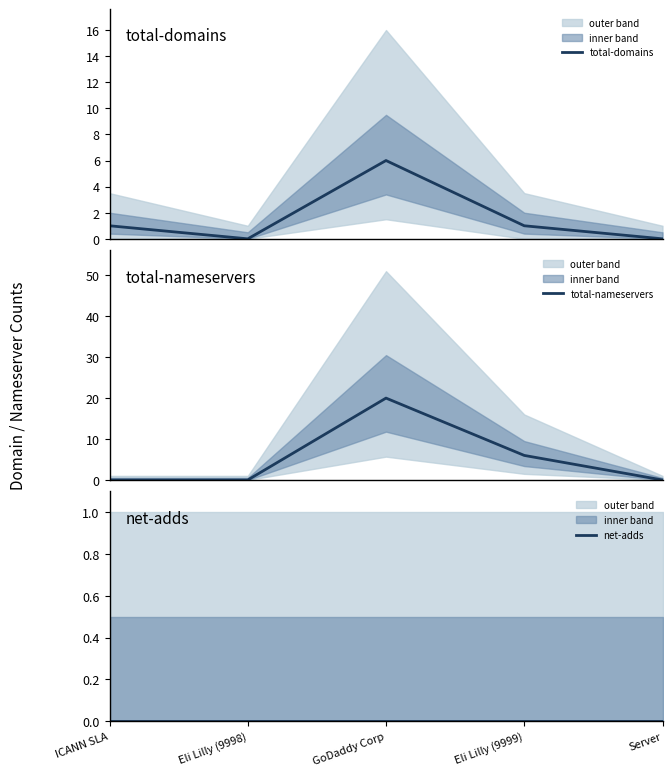

At Server, list the series in order from largest to smallest.

total-domains, total-nameservers, net-adds